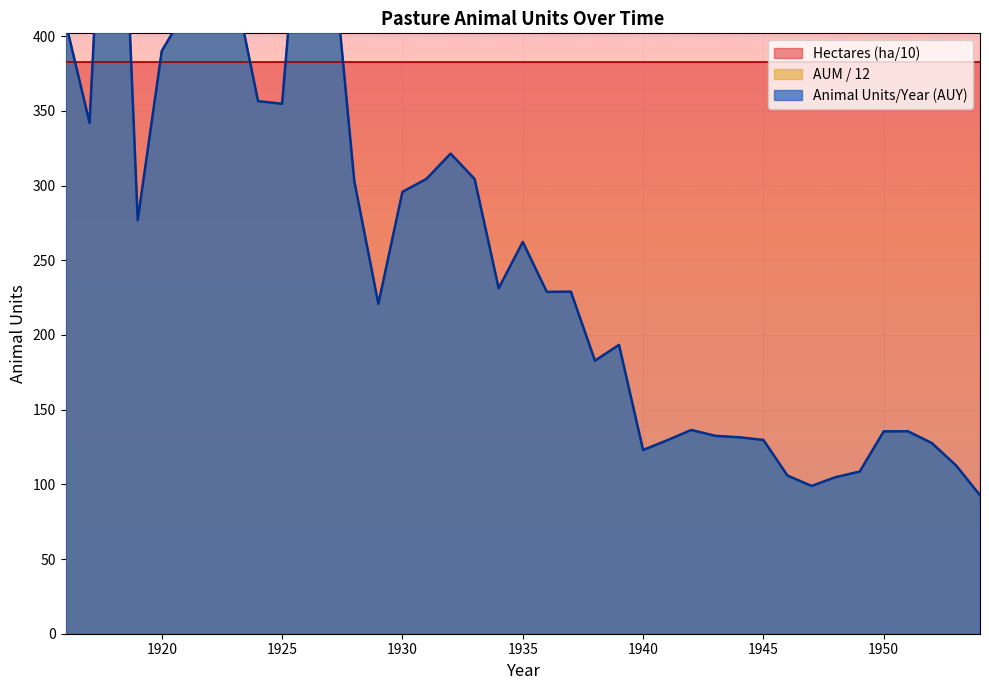

What is the total value across all series at 1941?

258.9